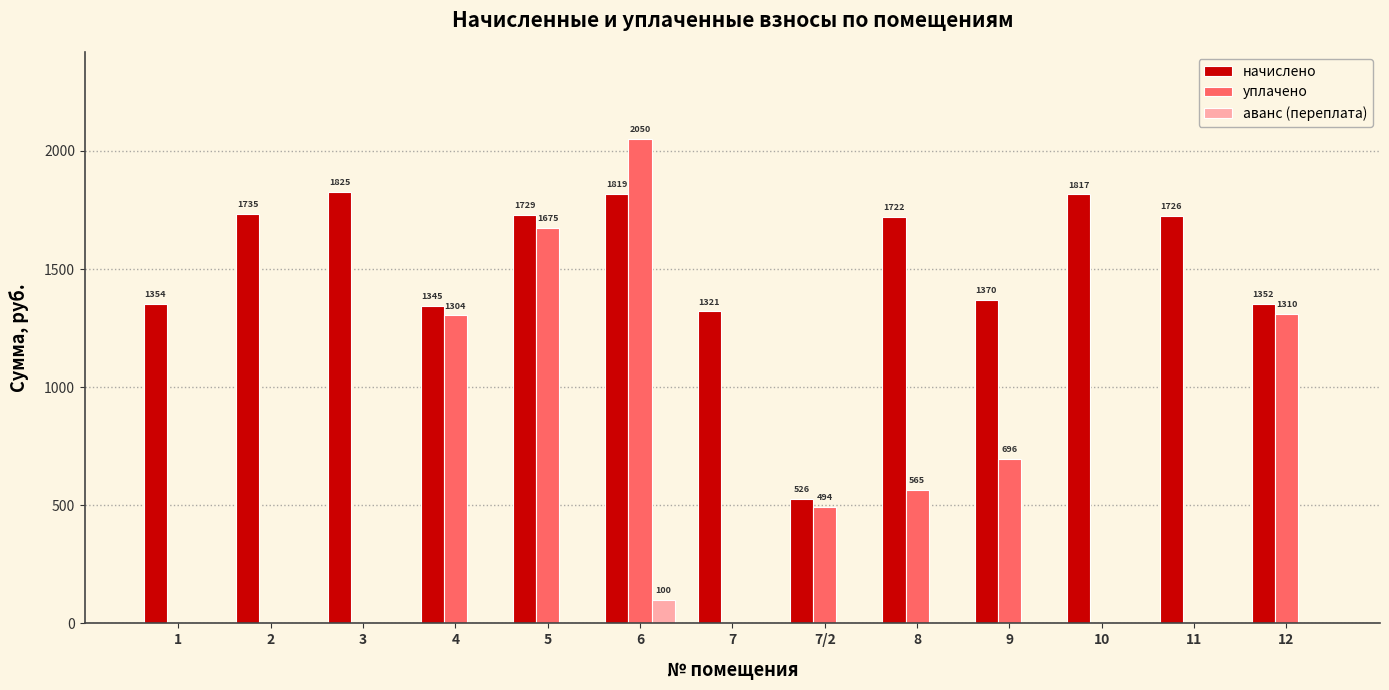

The value of начислено at 5 is 1728.6. True or false?

True